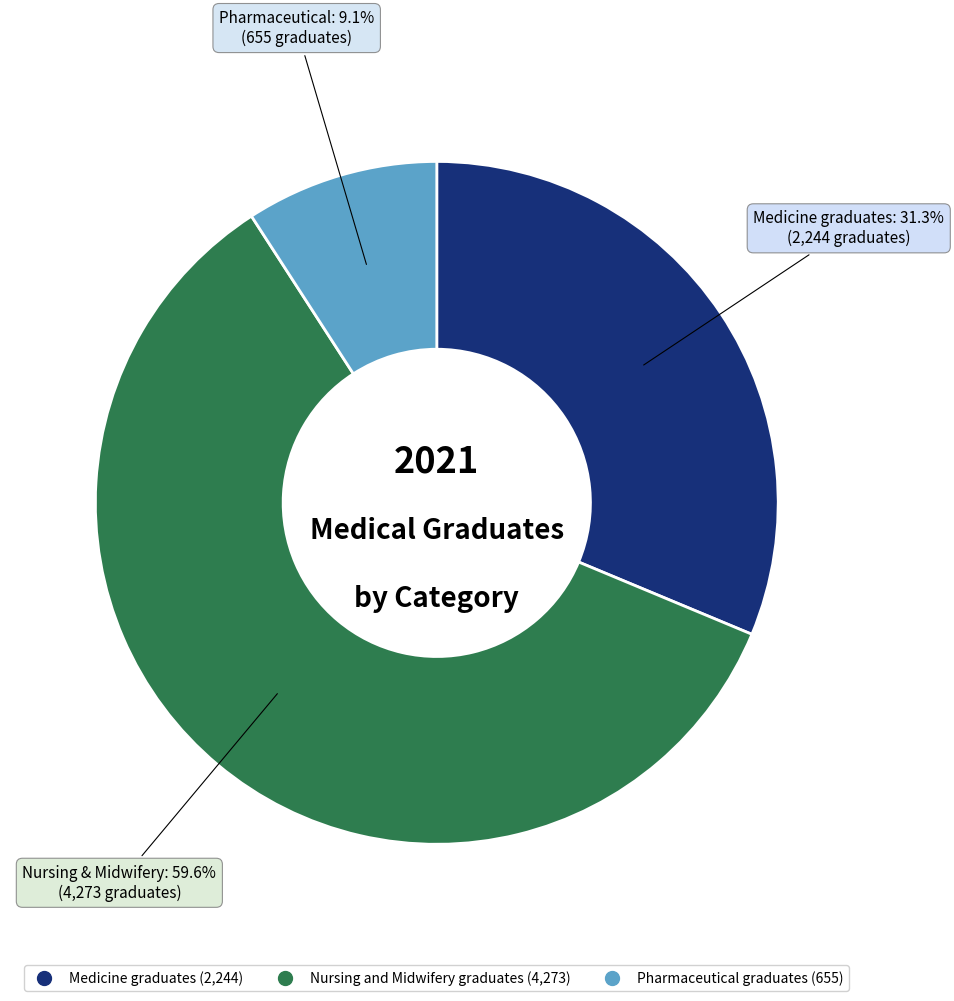

Do Medicine graduates and Pharmaceutical graduates together represent more than half of the pie?

No